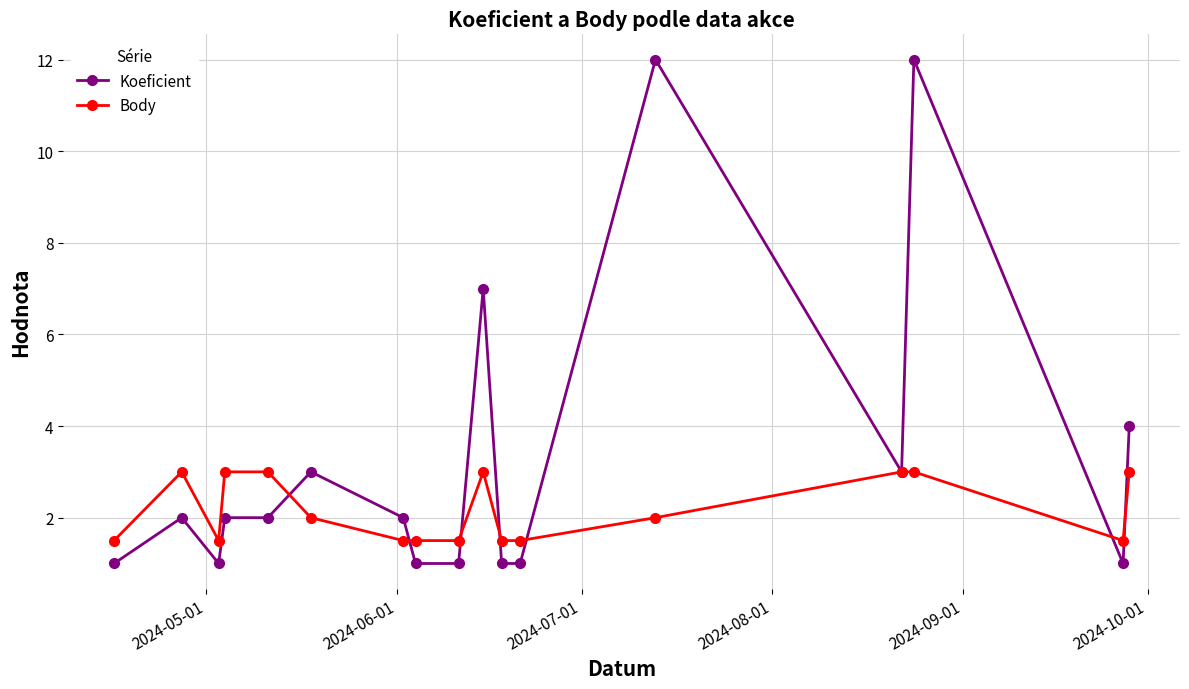

List the series in order of their overall mean, lowest first.

Body, Koeficient